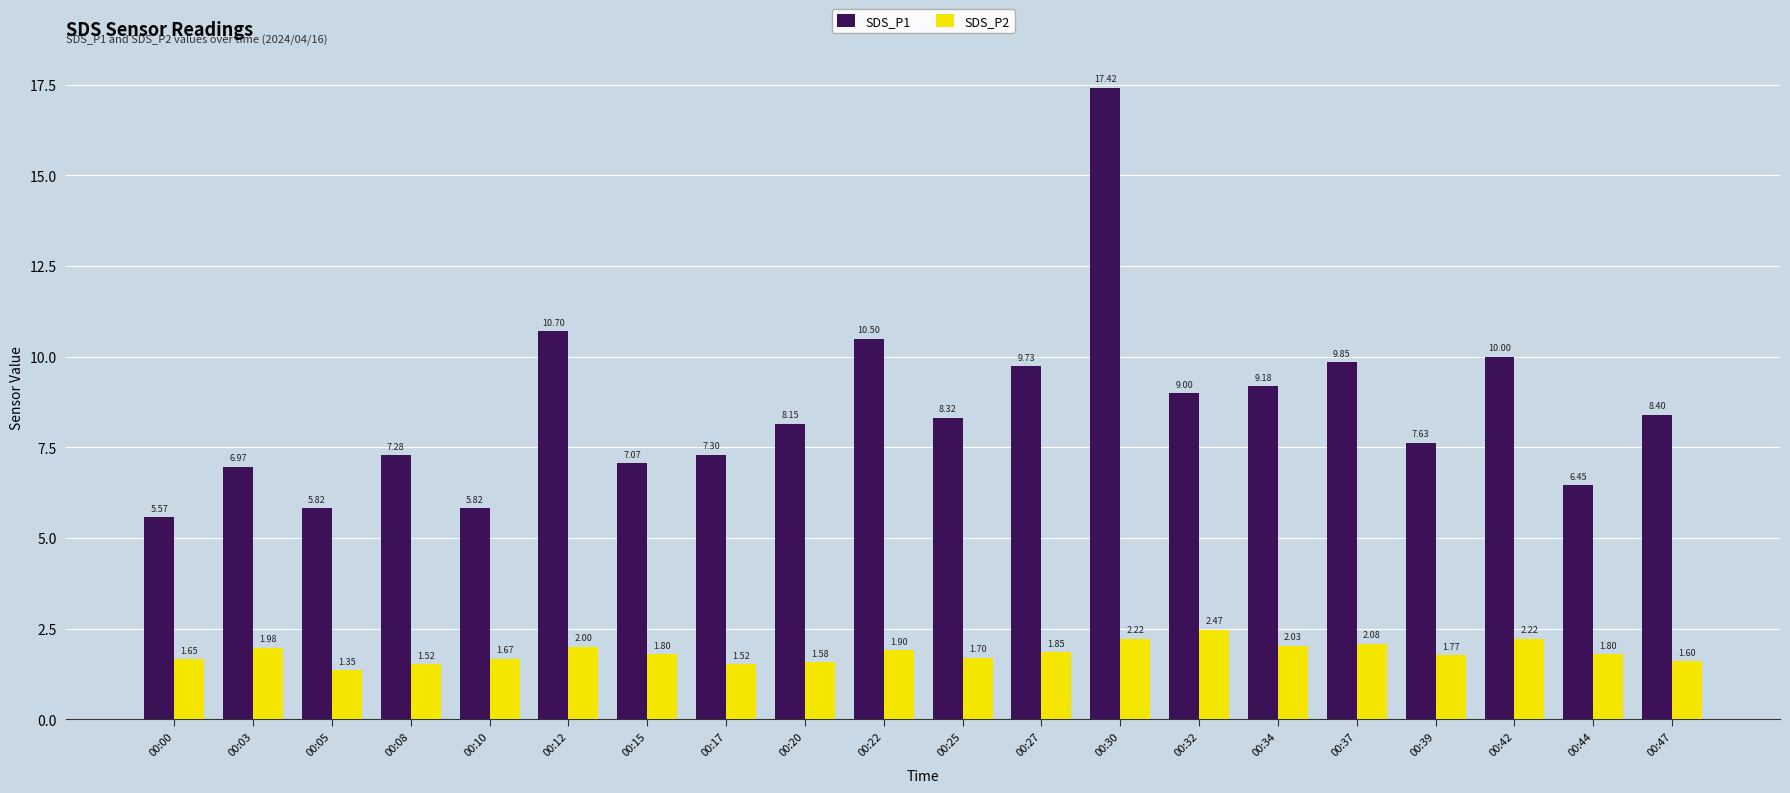

What is the average value of the SDS_P2 series?

1.8